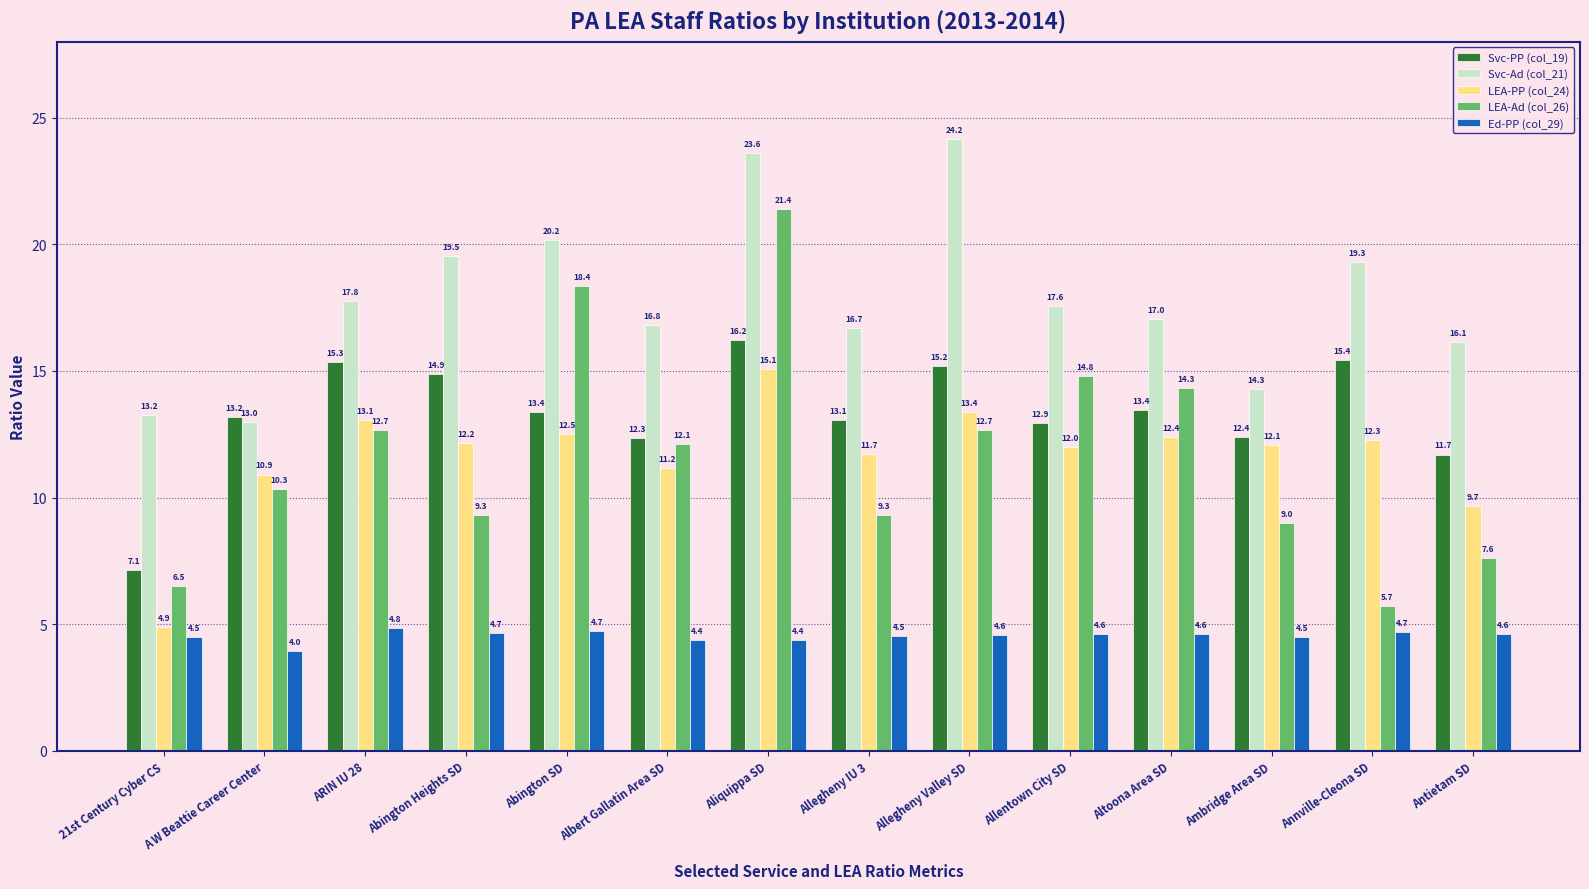

What is the label of the 14th bar from the right?

21st Century Cyber CS